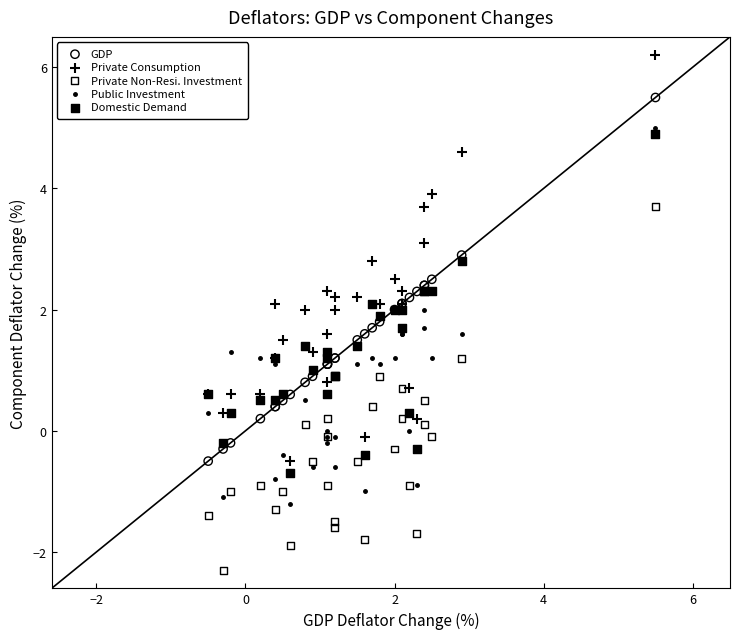

What are all the series names shown in the legend?

GDP, Private Consumption, Private Non-Resi. Investment, Public Investment, Domestic Demand